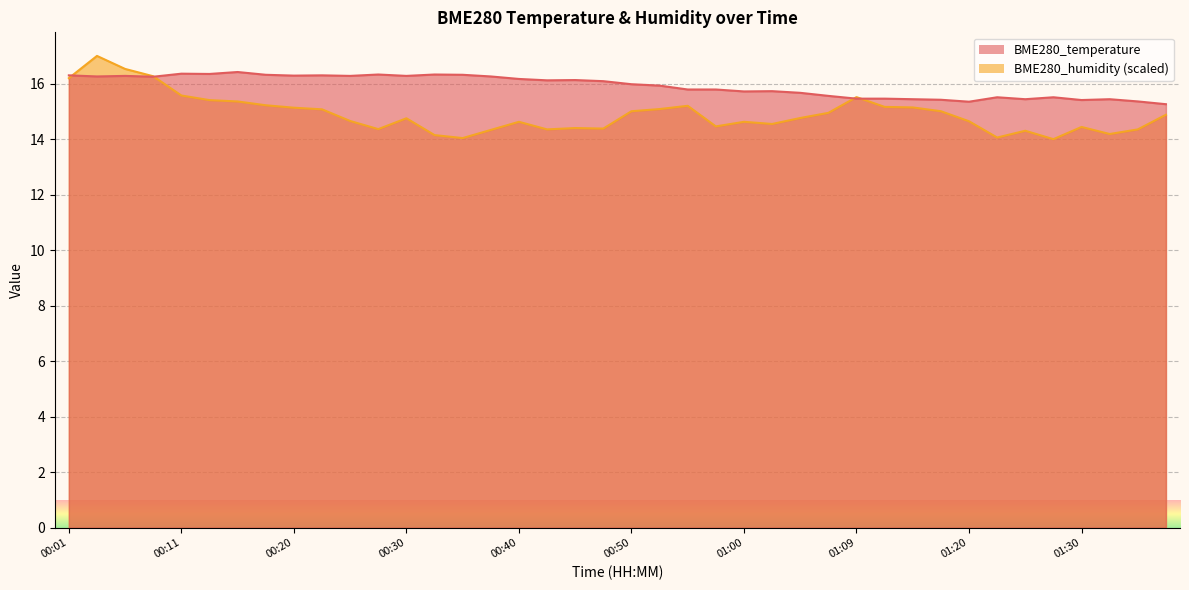

What is the label of the 13th point from the right?

01:07